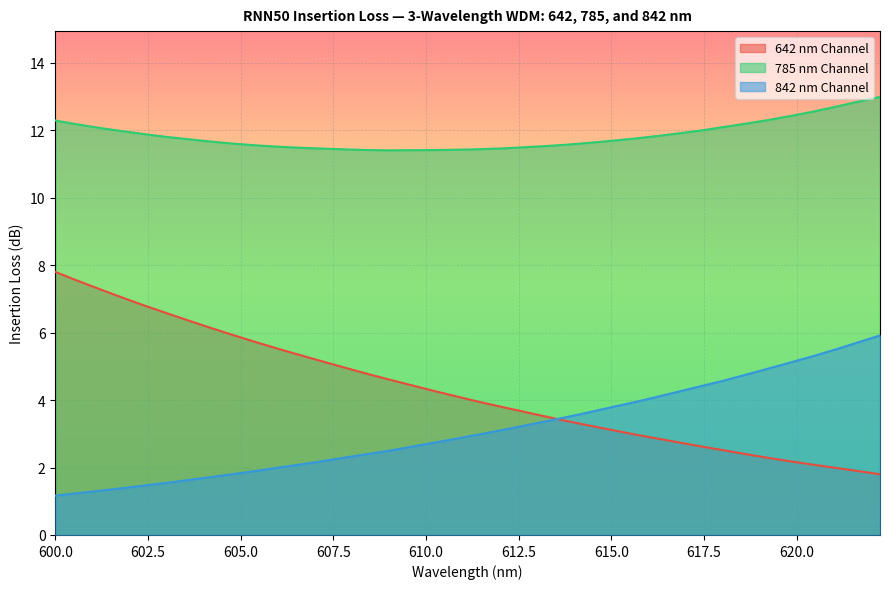

True or false: 642 nm Channel has more than 2 interior local peaks.

False